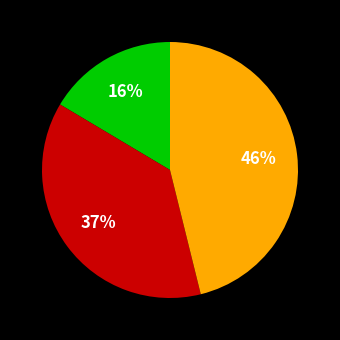

Does any single category account for the majority?

No